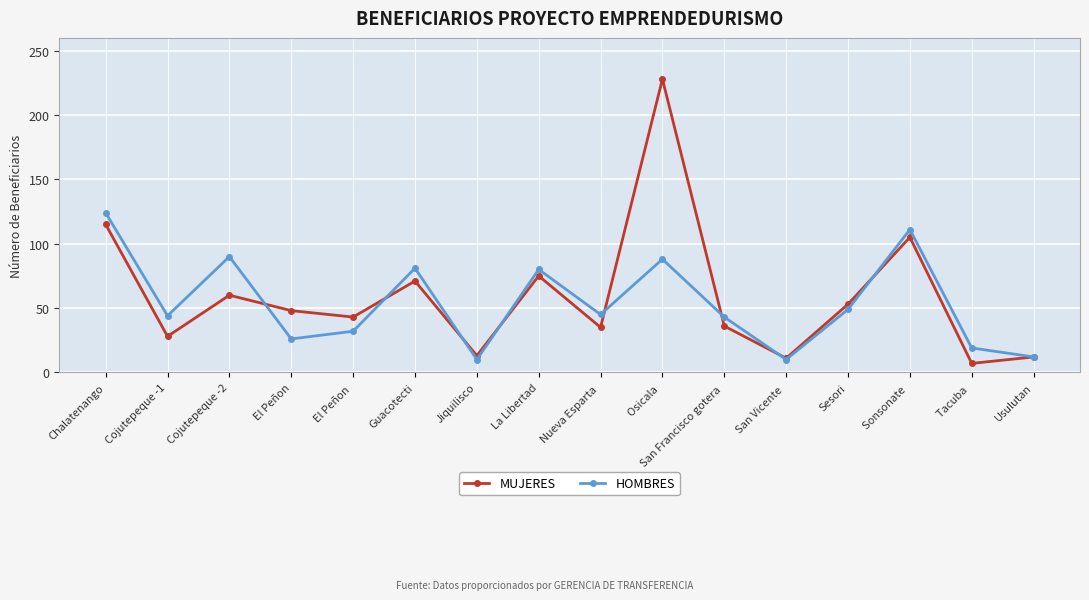

Rank the series by their maximum value, from lowest to highest.

HOMBRES, MUJERES